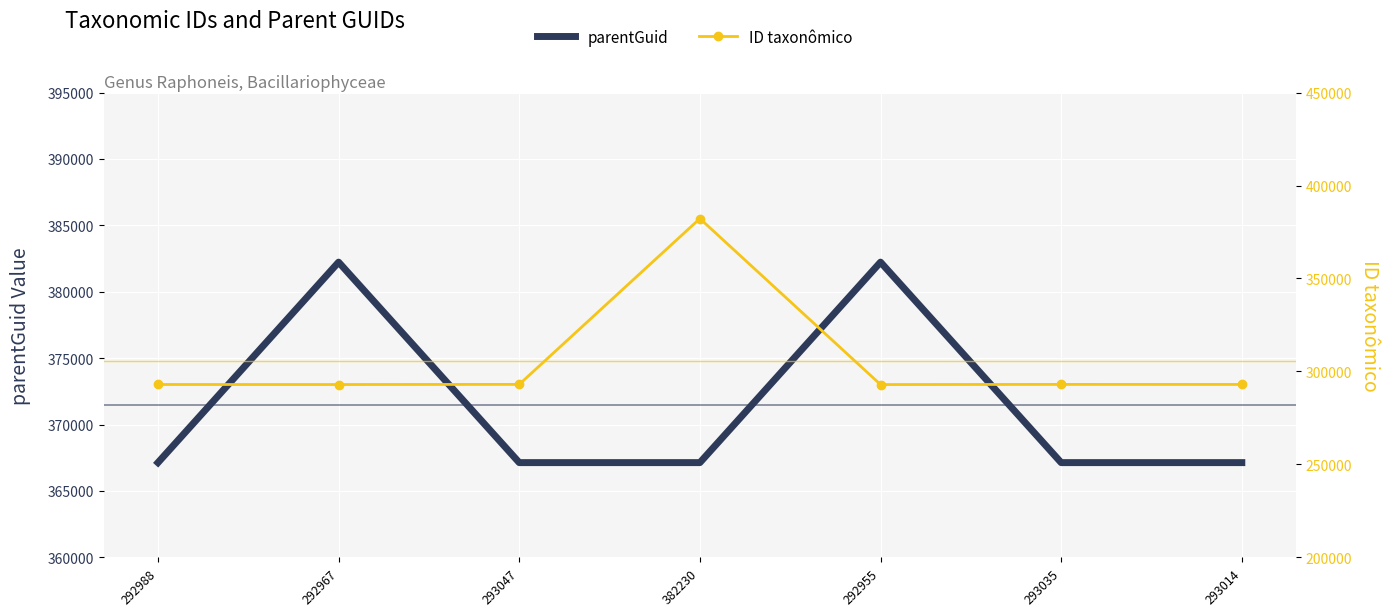

True or false: ID taxonômico has a value of 659144 at 382230.

False